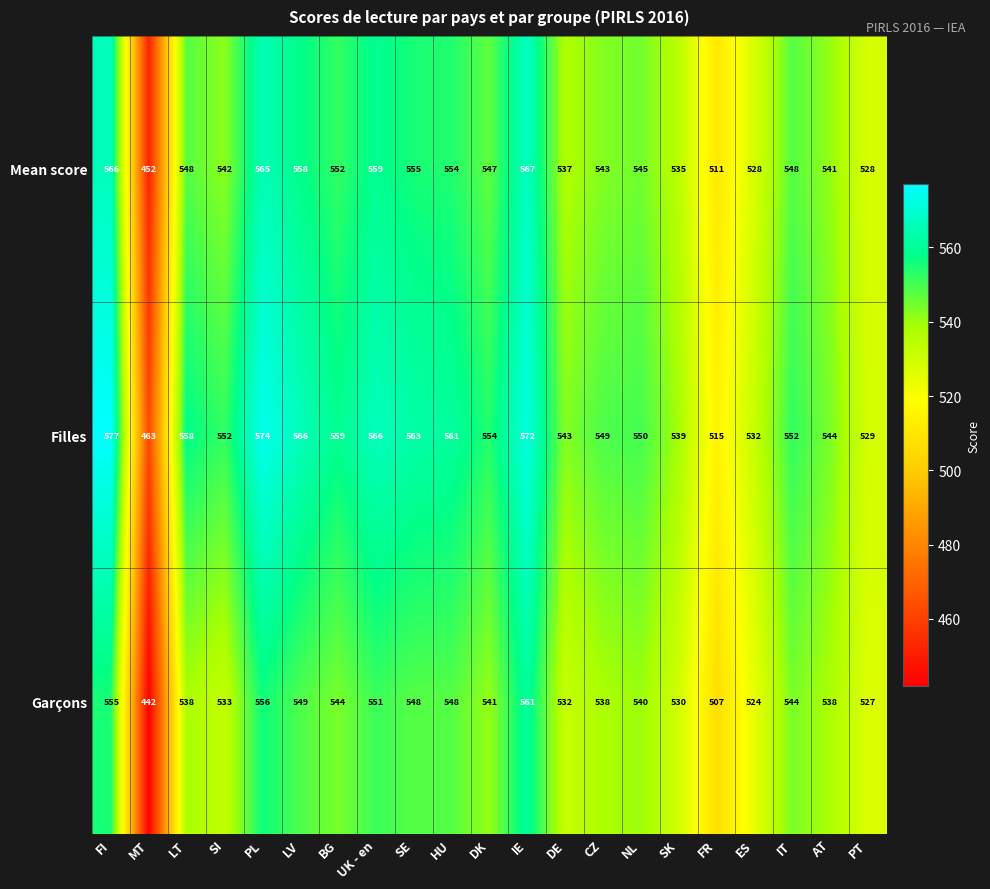

True or false: Filles has a value of 987 at CZ.

False